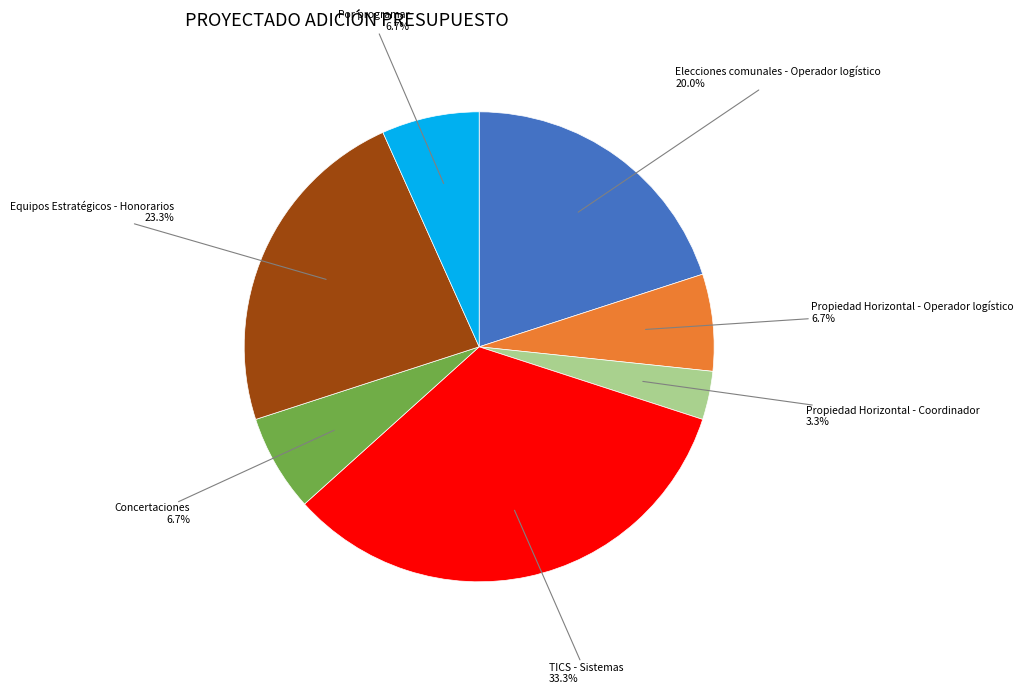

Is there any slice that represents more than half of the pie?

No